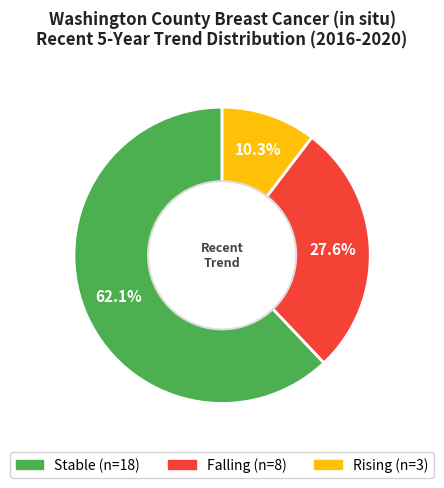

Is there a majority slice in this chart?

Yes